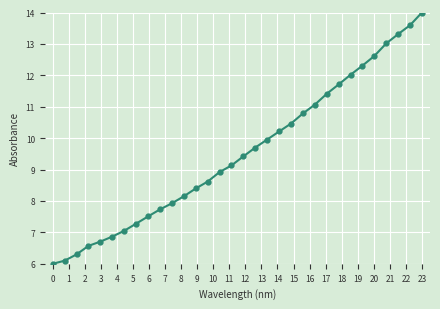

What is the smallest value displayed?

6.0